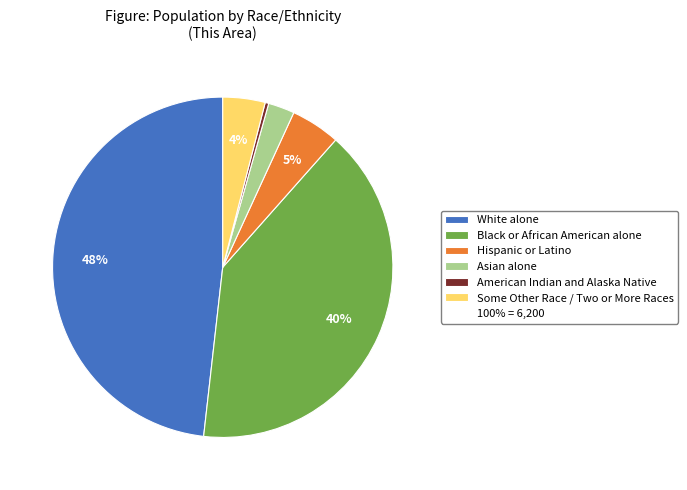

To the nearest percent, what is the average slice percentage?

17%